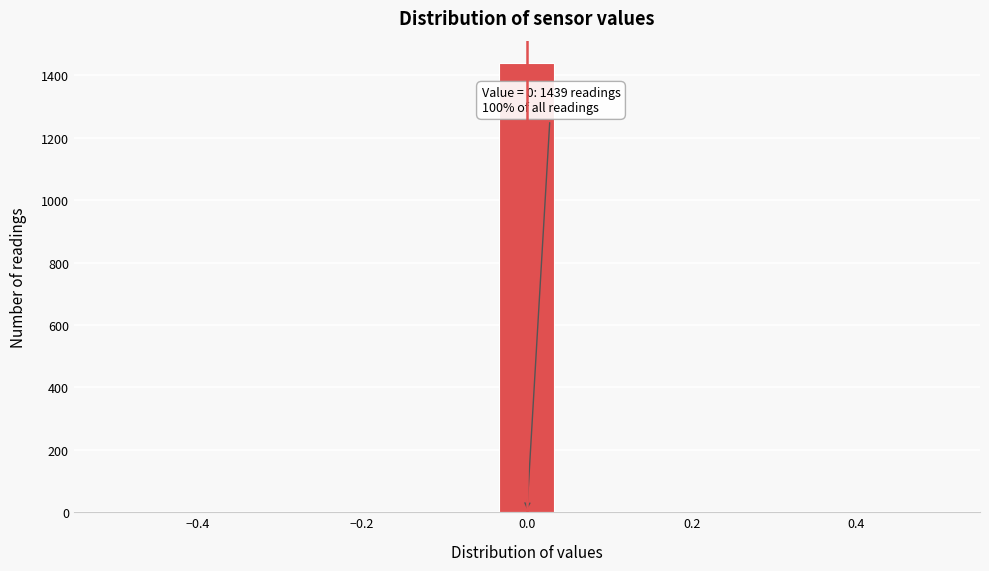

Around what value on the x-axis is the tallest bar? Give the approximate position of its centre, as read against the axis.

0.00